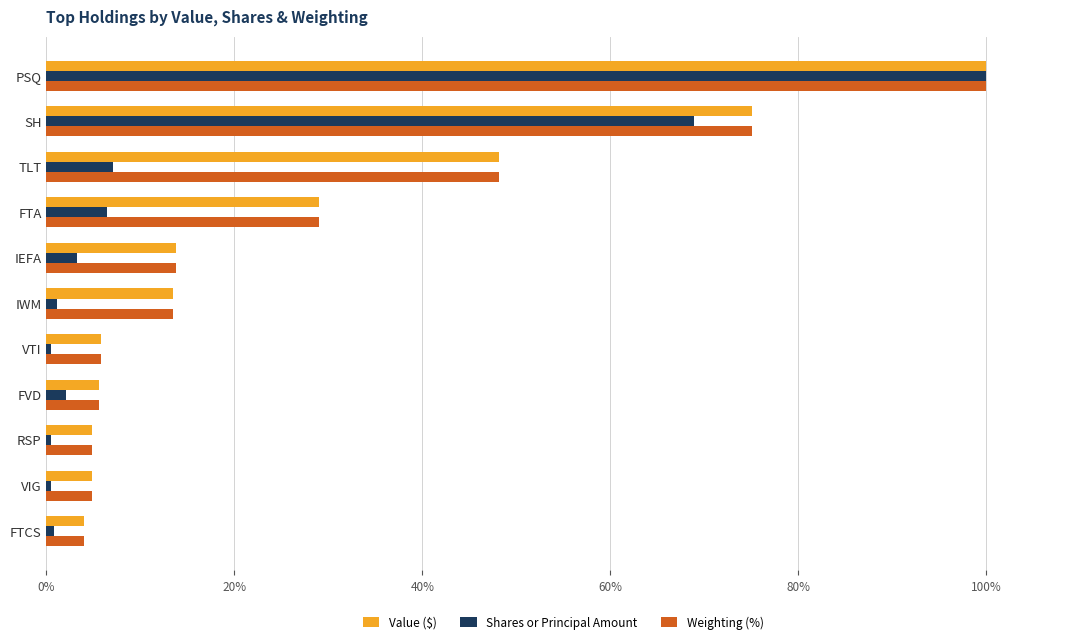

The Weighting (%) series shows 13.8 at IEFA. True or false?

True